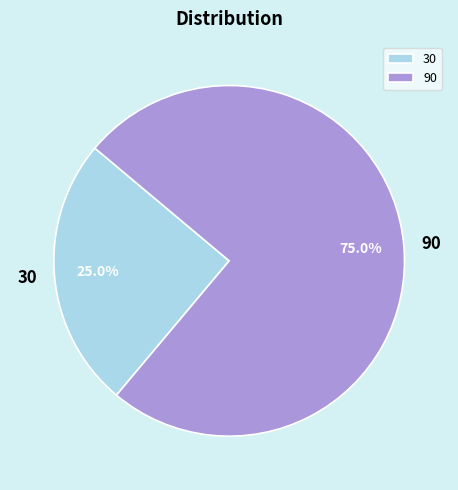

True or false: 30 accounts for 25% of the total.

True